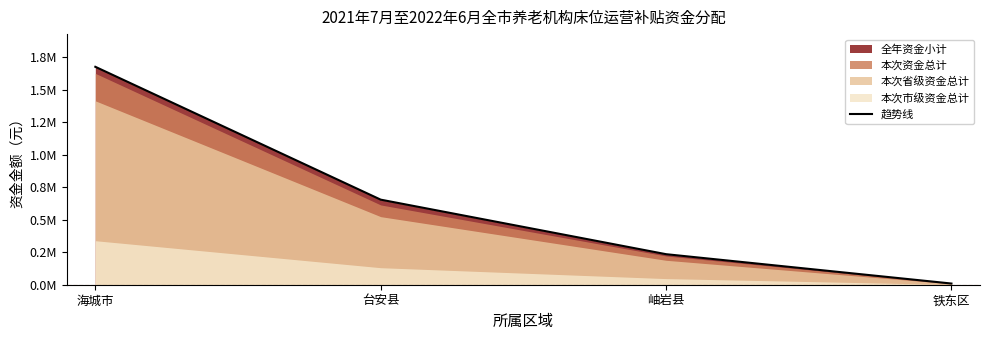

What is the label of the 3rd point from the right?

台安县